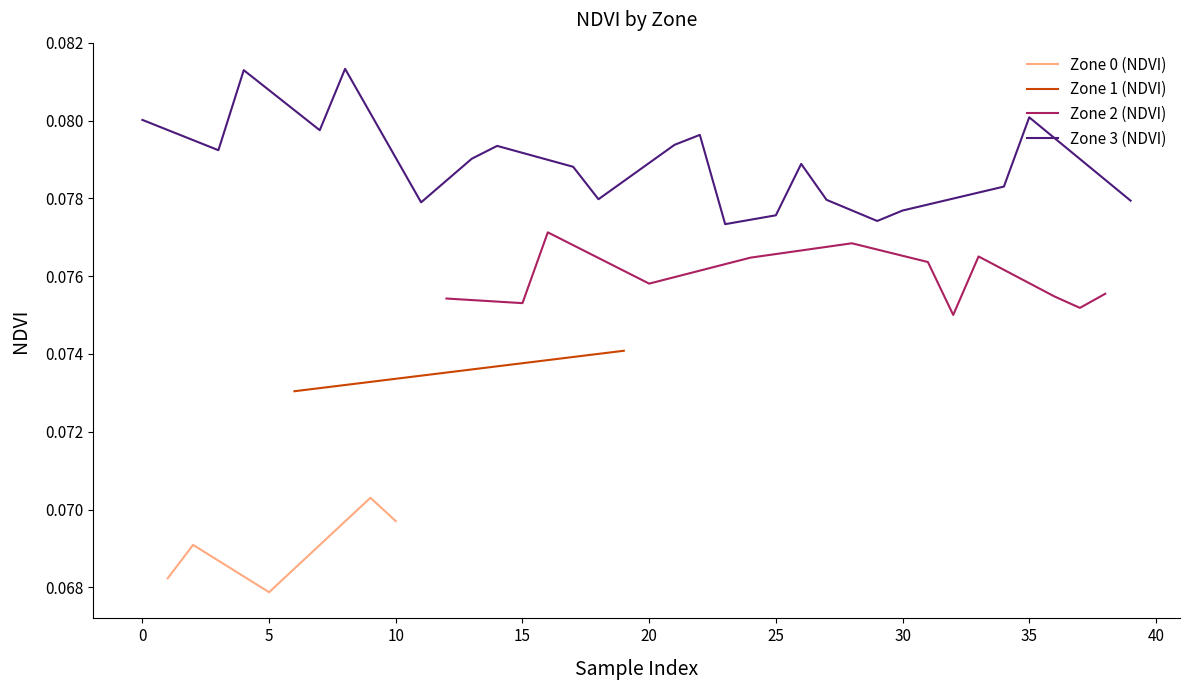

Rank the series at 0 from lowest to highest value.

Zone 0 (NDVI), Zone 1 (NDVI), Zone 2 (NDVI), Zone 3 (NDVI)